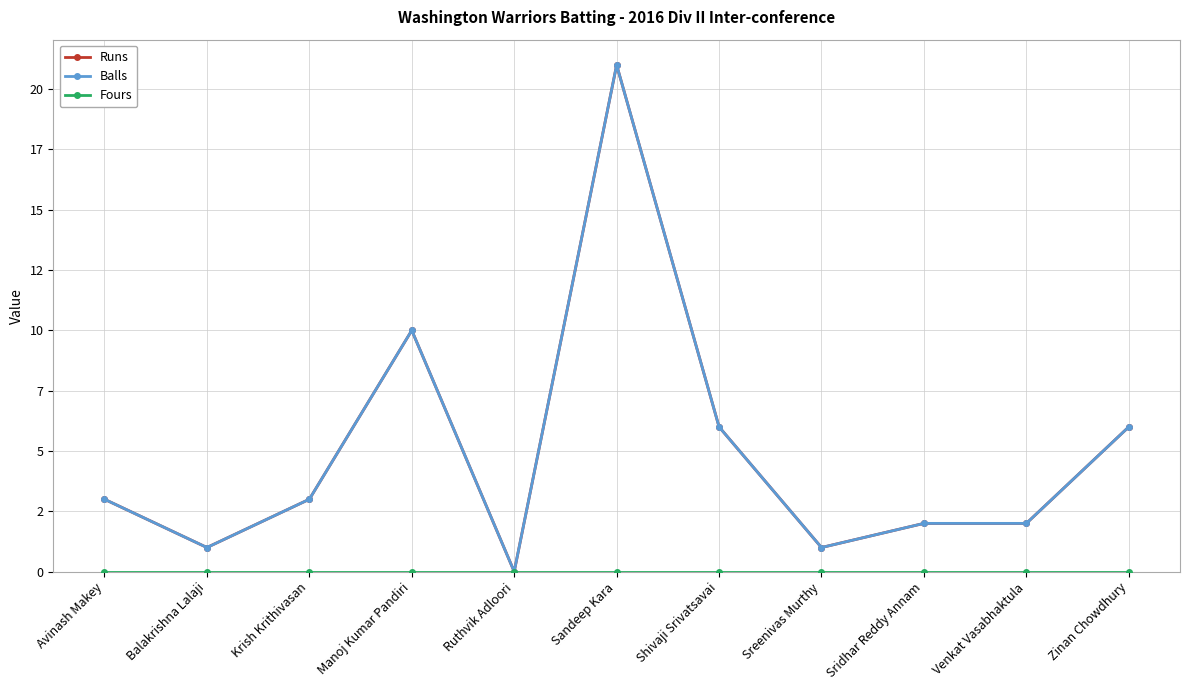

Which label corresponds to the smallest value in the chart?

Ruthvik Adloori